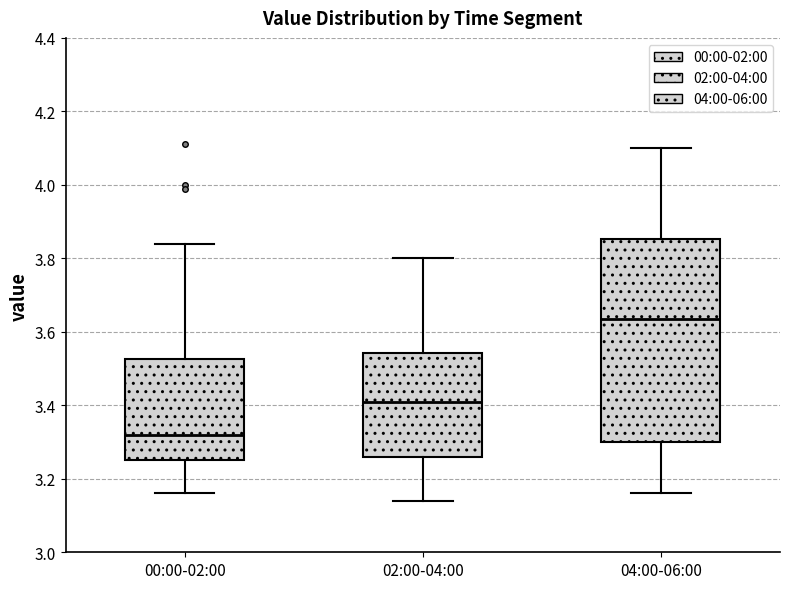

Which box's median line is the lowest?

00:00-02:00